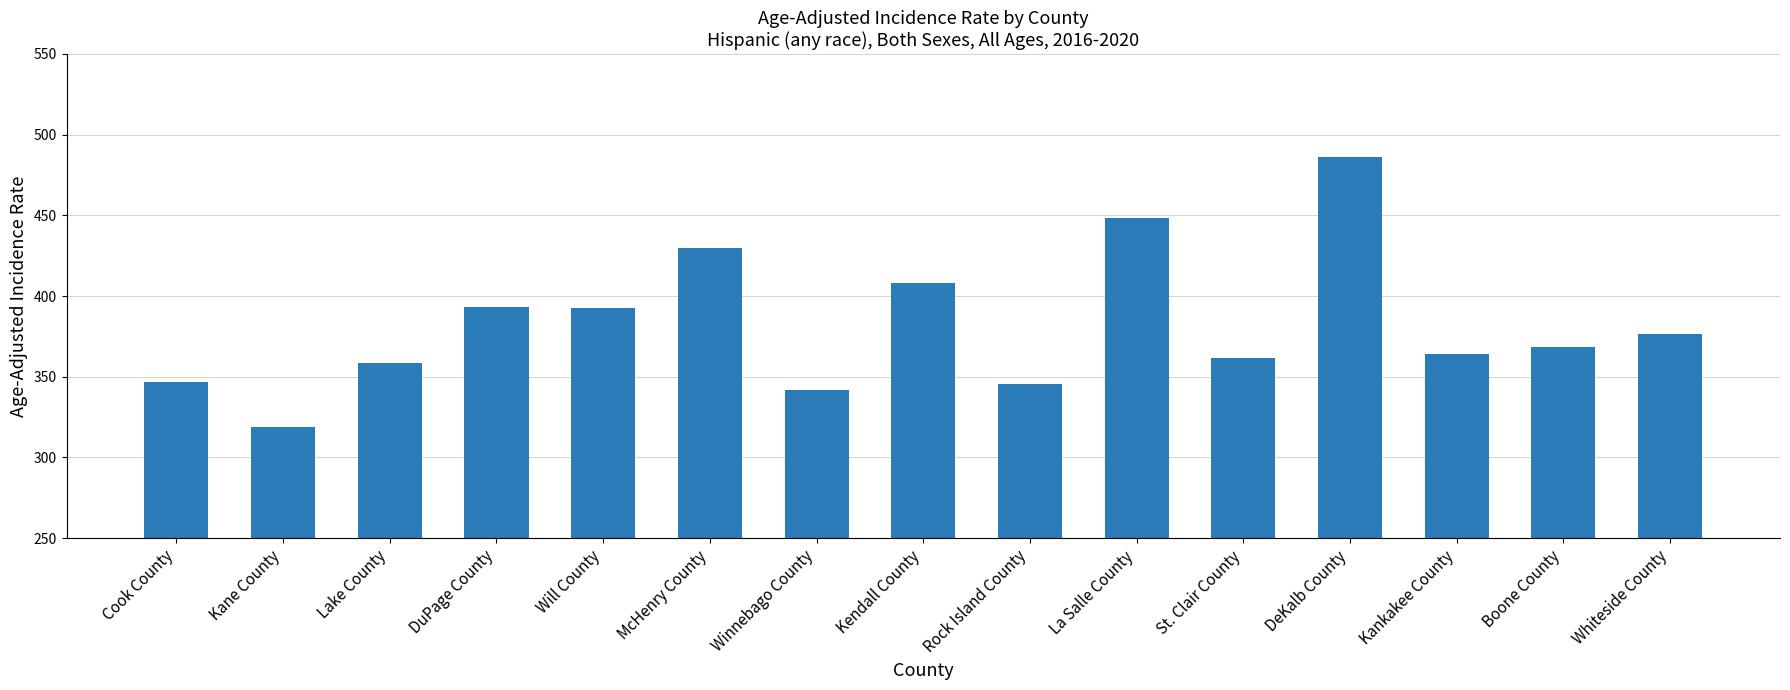

What is the difference between the values at La Salle County and DuPage County?

54.9